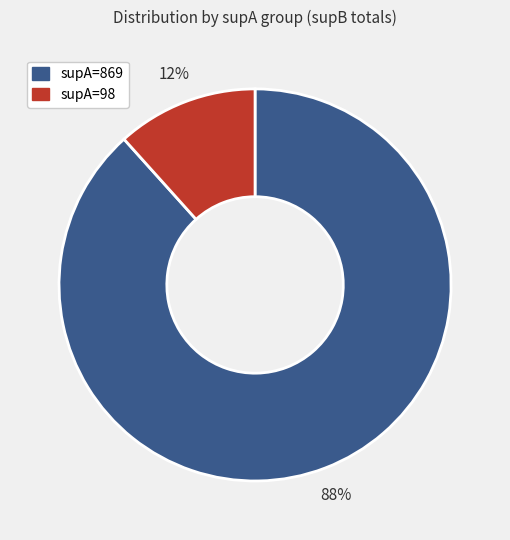

How many segments does this pie chart have?

2